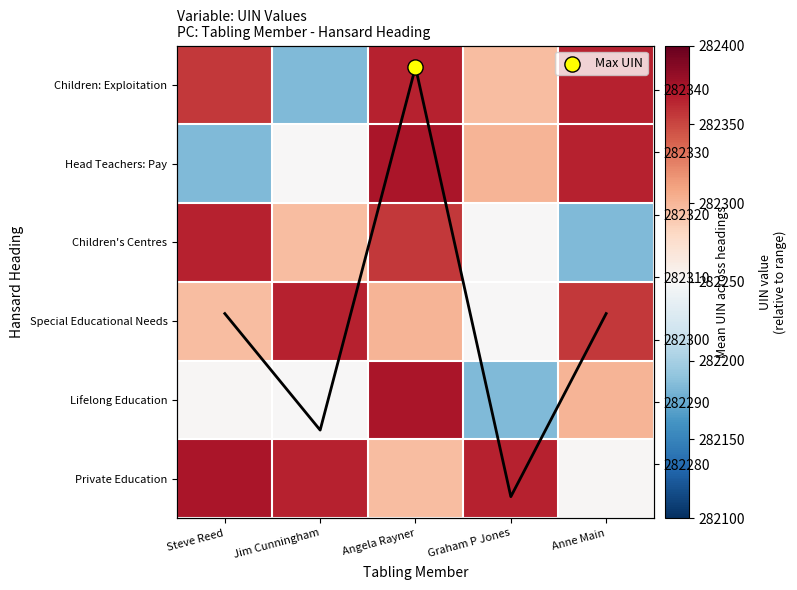

At which category does the chart reach its peak across all series?

Angela Rayner